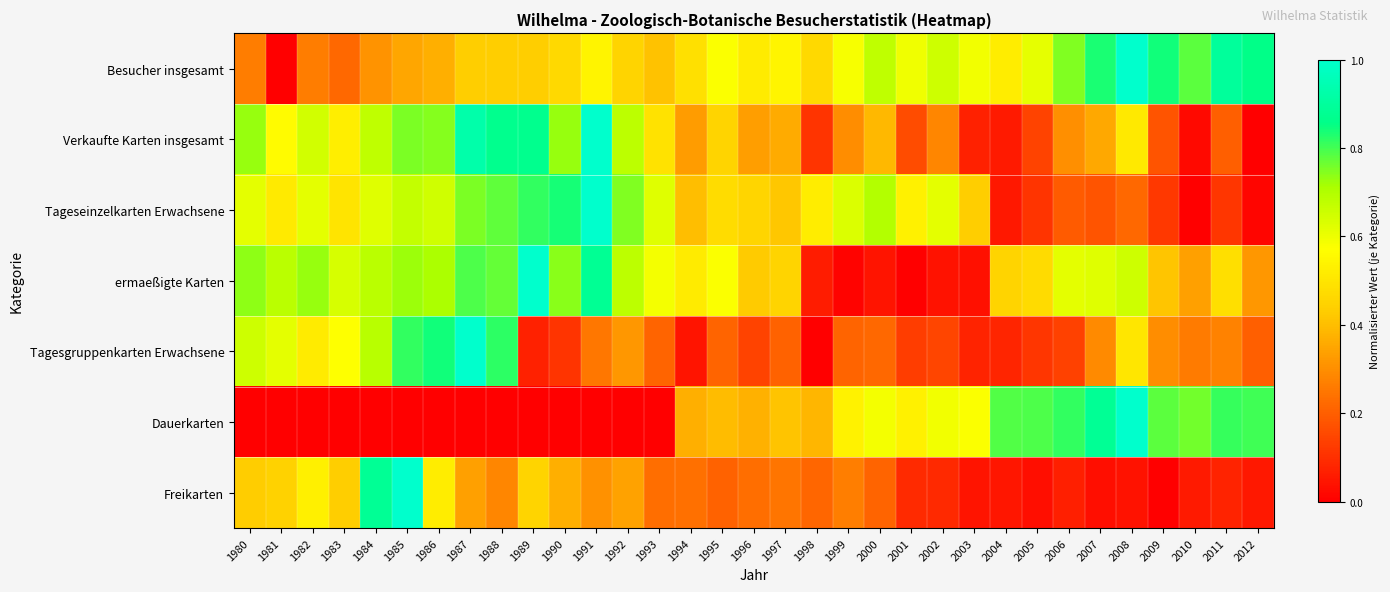

How many distinct data groups are displayed?

7